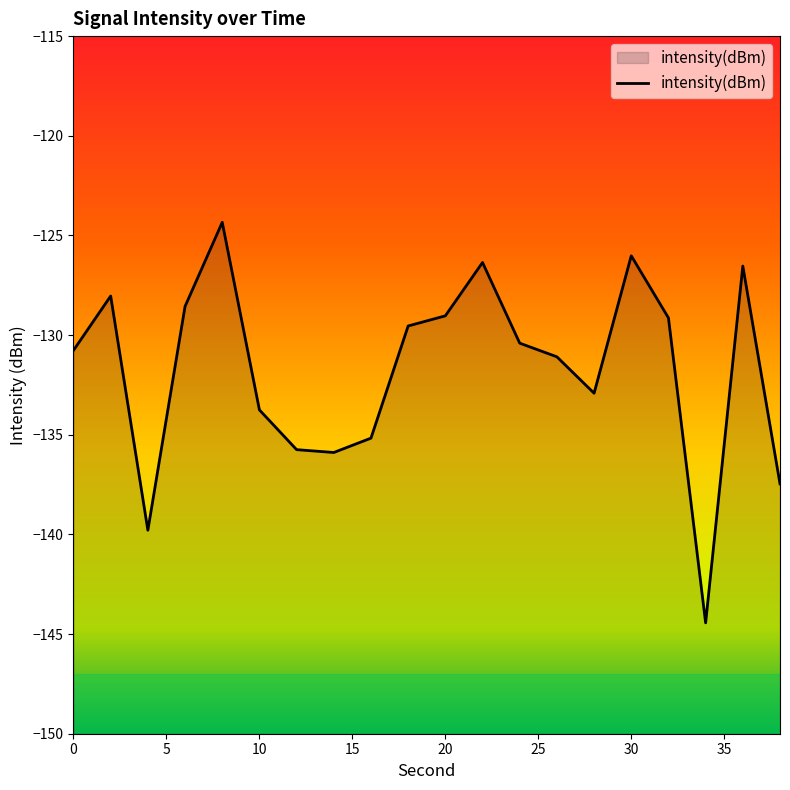

List the labels in order of value, largest first.

8, 30, 22, 36, 2, 6, 20, 32, 18, 24, 0, 26, 28, 10, 16, 12, 14, 38, 4, 34